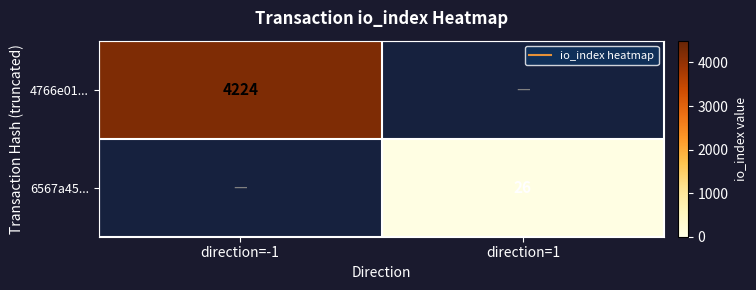

List the series in order of their overall mean, highest first.

4766e01..., 6567a45...